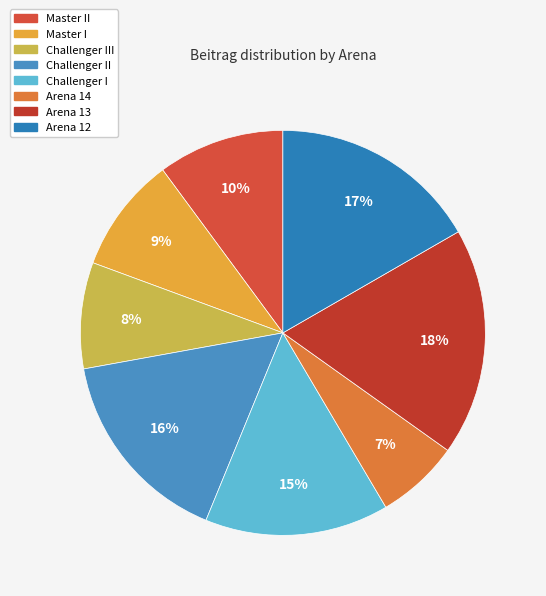

How many slices are in this pie chart?

8